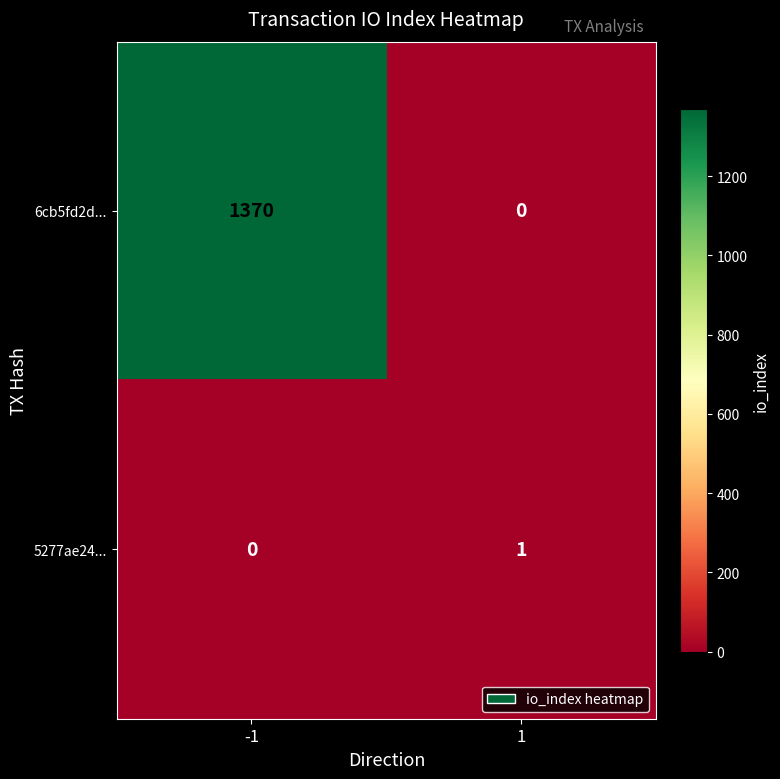

The value of 5277ae24... at 1 is 2. True or false?

False